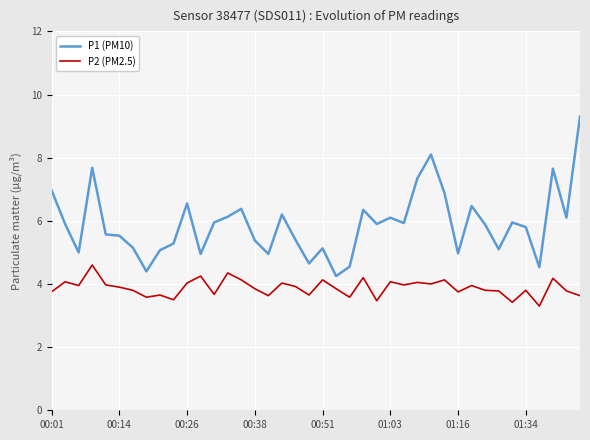

Which series has the largest total across all categories?

P1 (PM10)